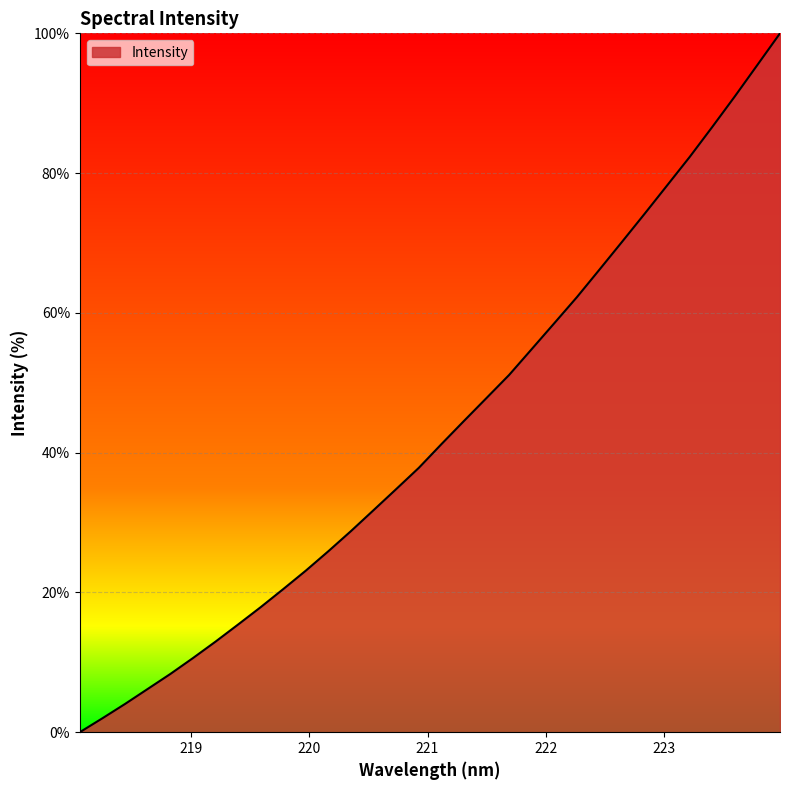

What is the maximum value shown in the chart?

100.0